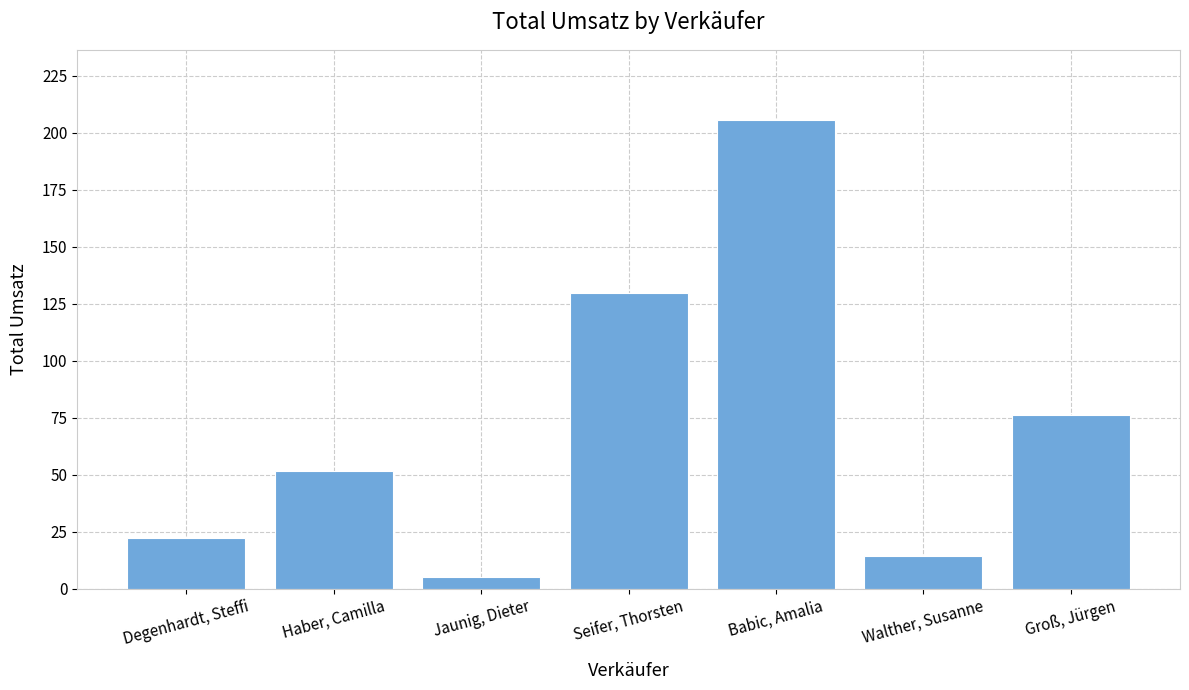

Count the number of values greater than 51.

4